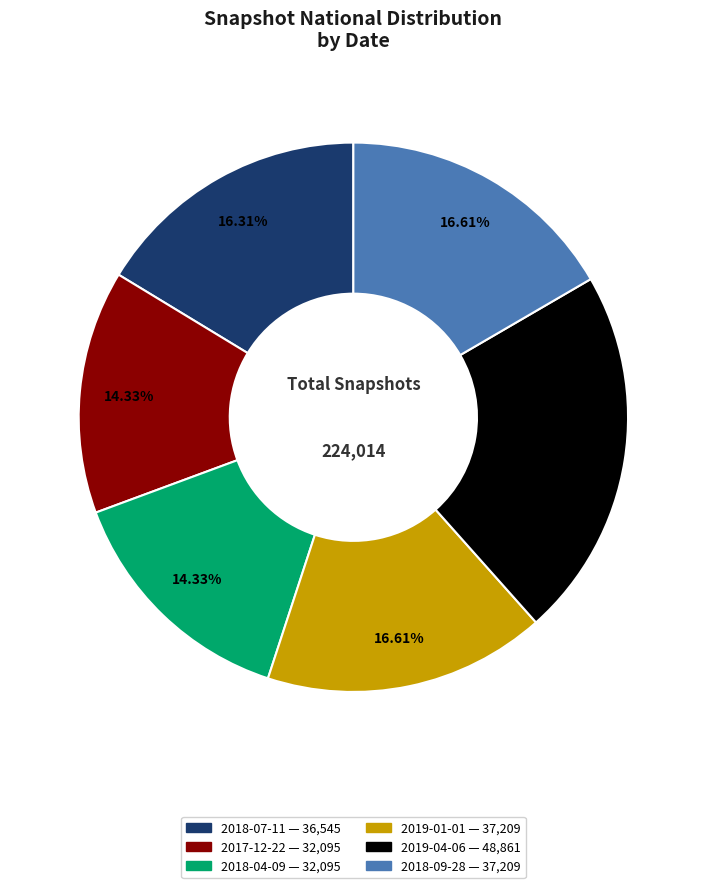

Combined, what portion of the pie is 2018-09-28 and 2018-07-11?

32.9%